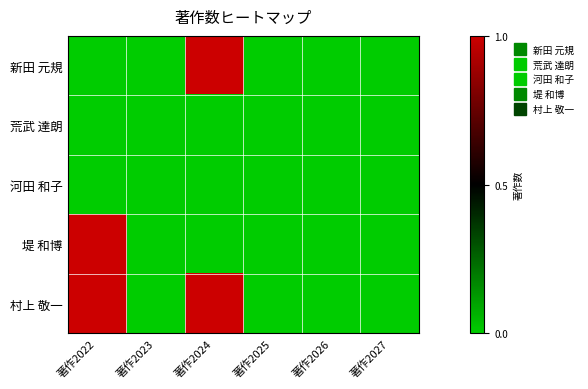

Which has a higher value, 著作2023 or 著作2024?

著作2024